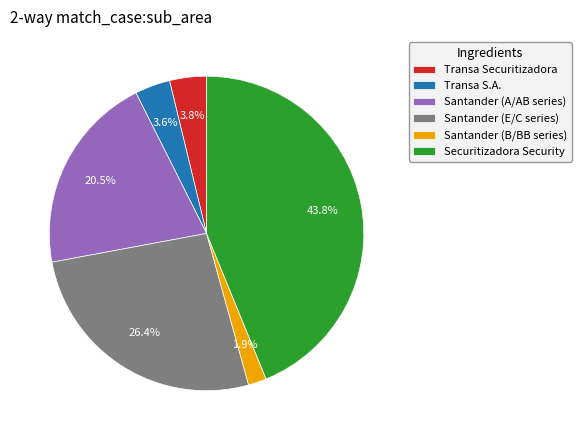

What portion of the pie excludes Santander (E/C series)?

73.6%